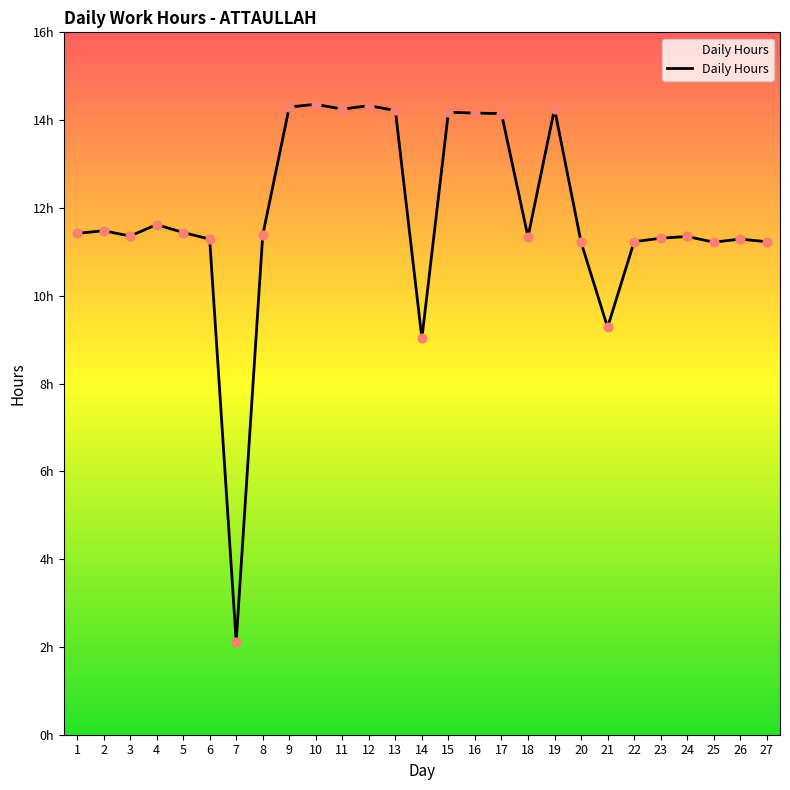

What is the change in value from 4 to 21?

-2.3